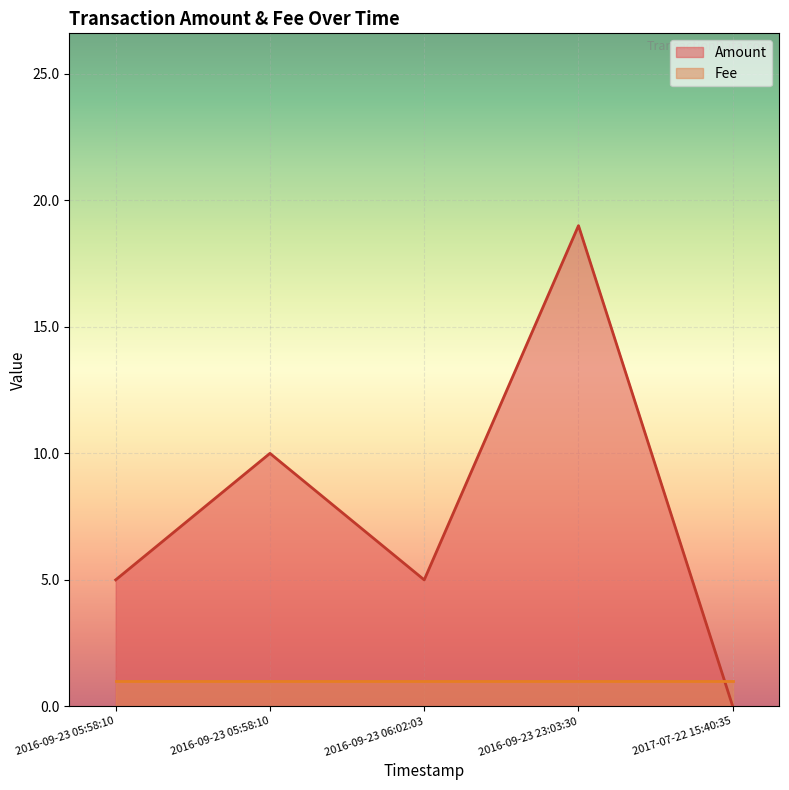

Which has a higher value, 2016-09-23 05:58:10 or 2016-09-23 05:58:10?

2016-09-23 05:58:10